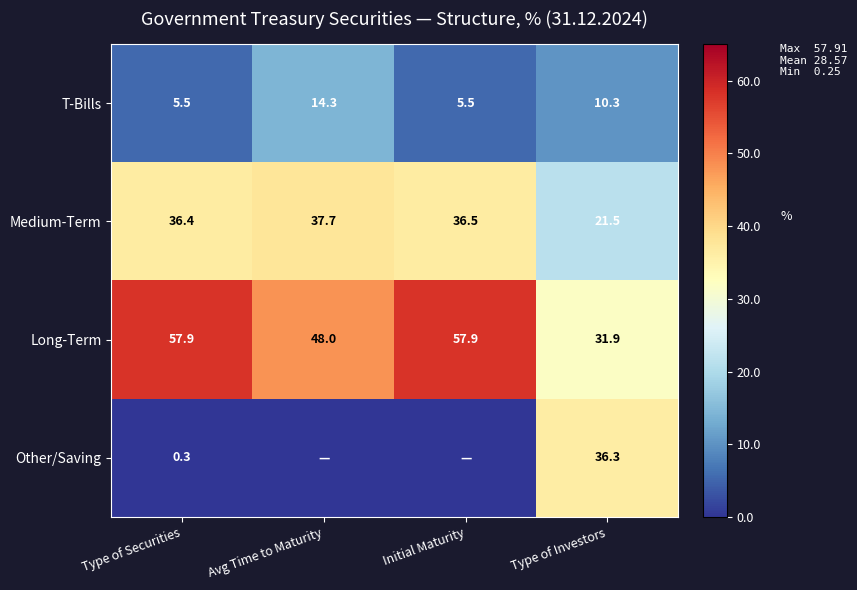

The value of Long-Term at Type of Securities is 34.1. True or false?

False